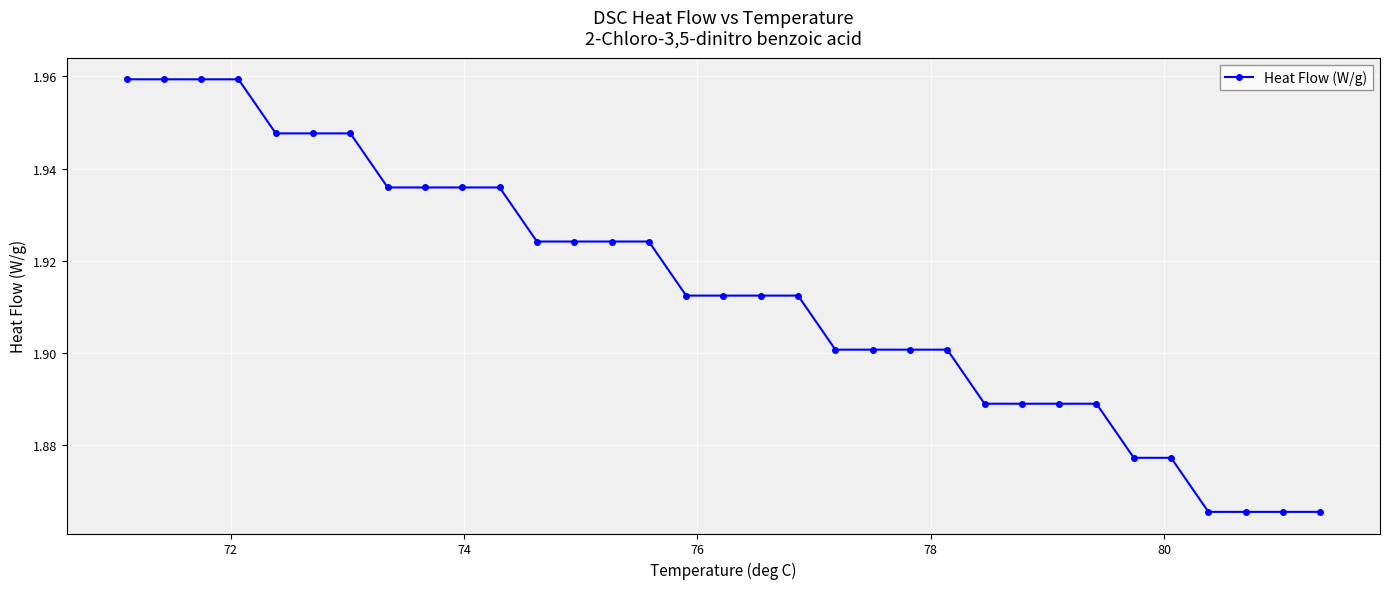

What is the sum of all values?

63.1